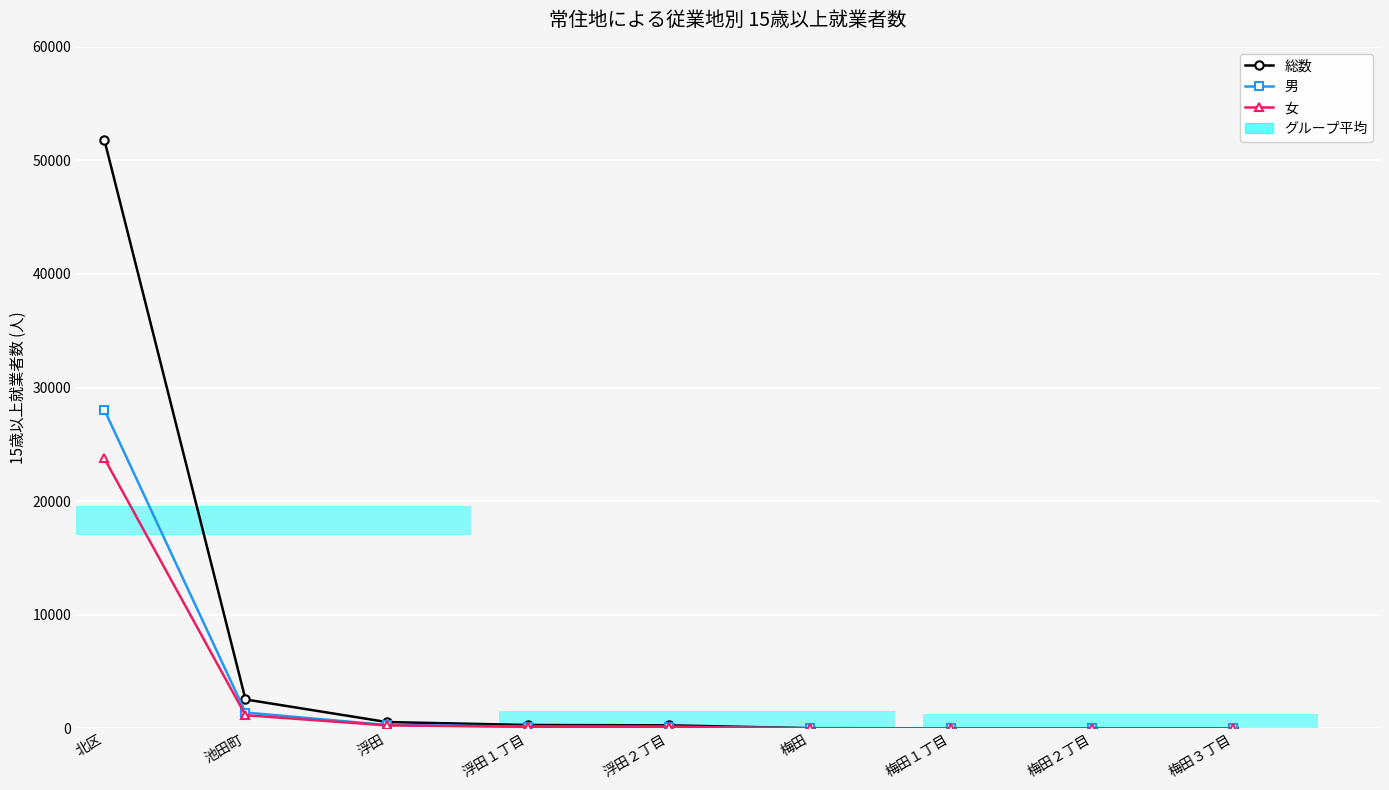

What is the value of the 総数 bar at the 8th from the left?

6